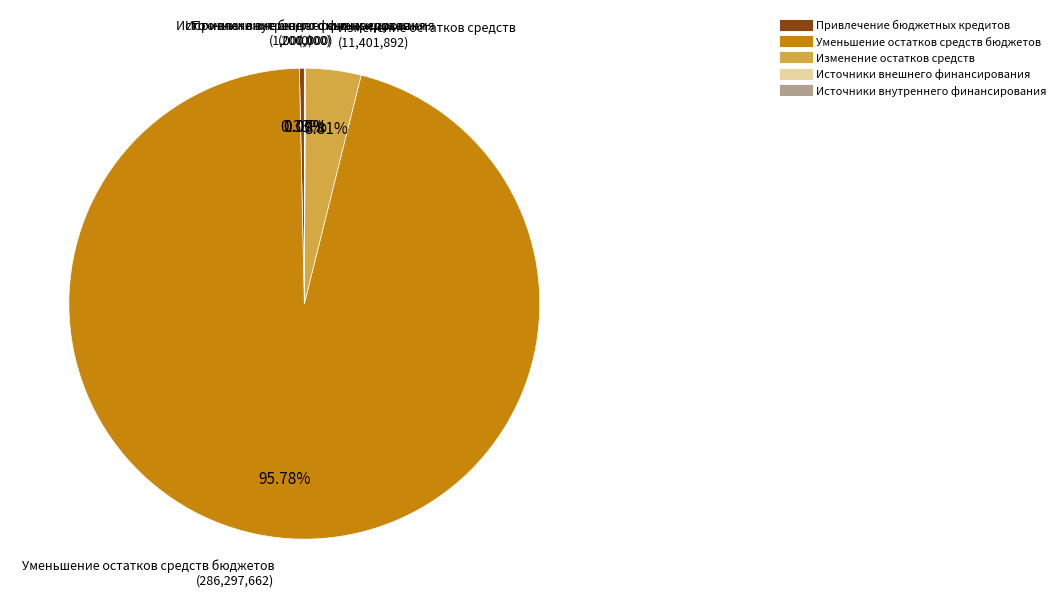

True or false: Привлечение бюджетных кредитов accounts for 1% of the total.

False